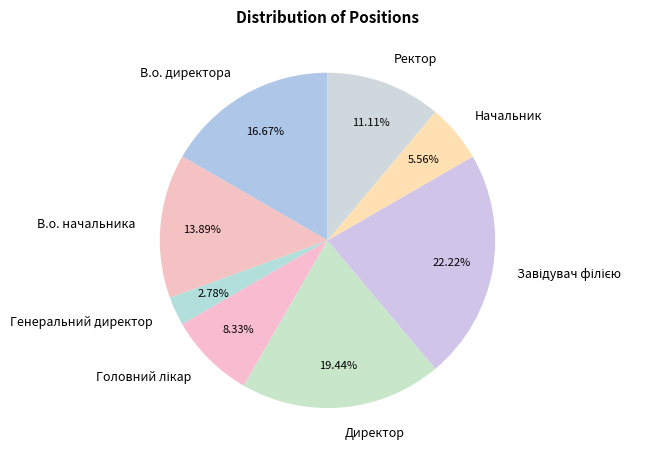

Combined, do В.о. директора and Директор account for over 50%?

No